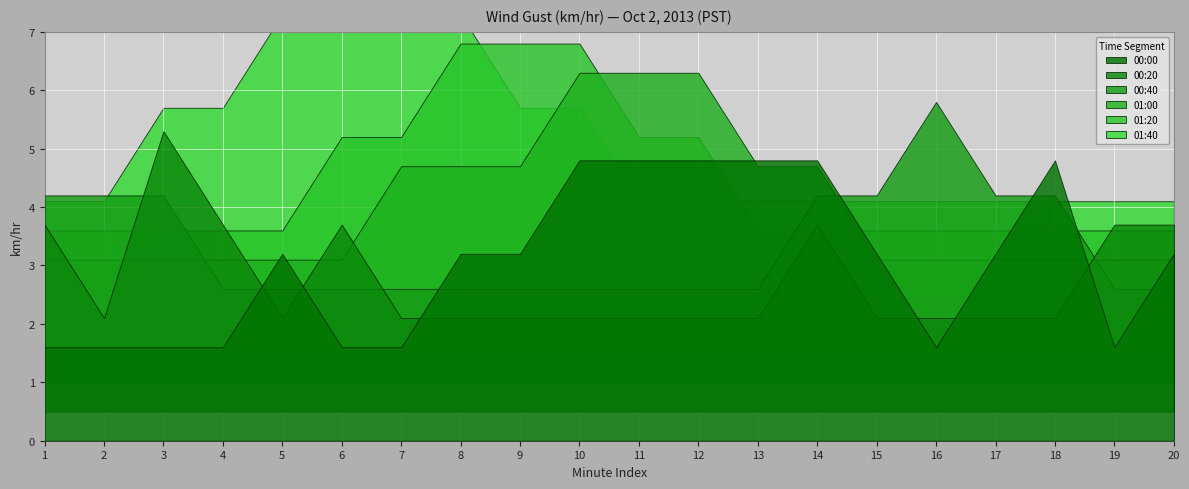

How many lines are shown in the chart?

6